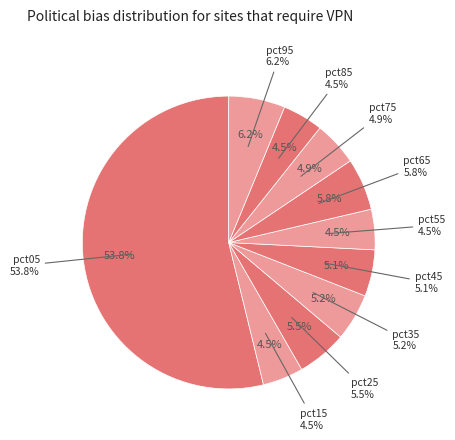

Is the sum of pct35 and pct25 greater than half?

No